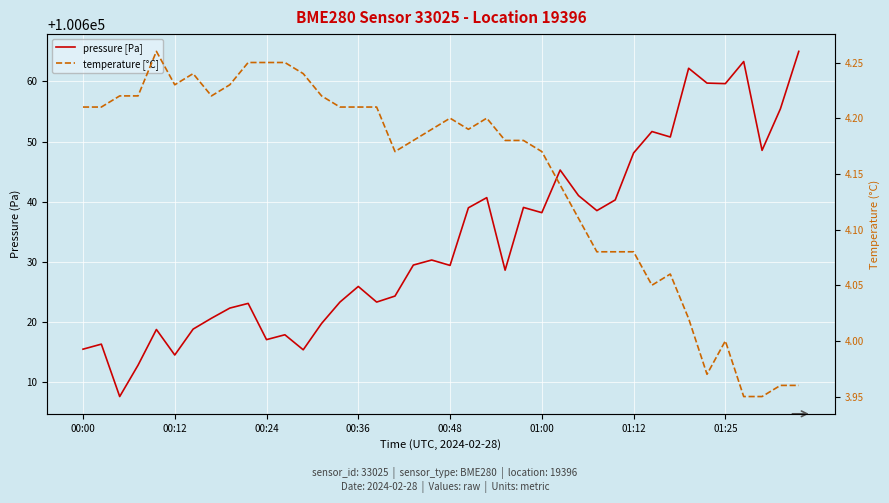

What is the greatest value displayed?

100665.0